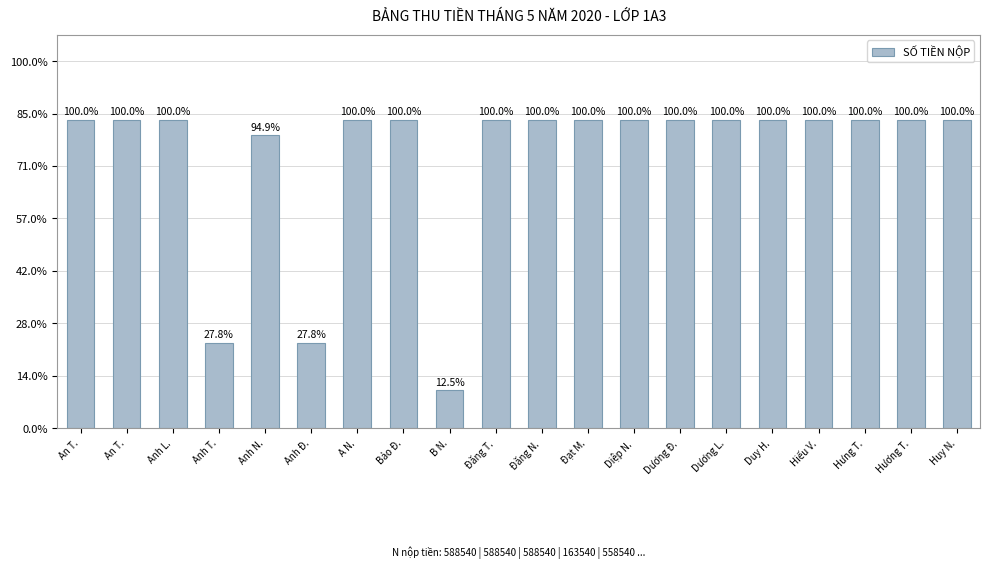

Are the bars horizontal?

No